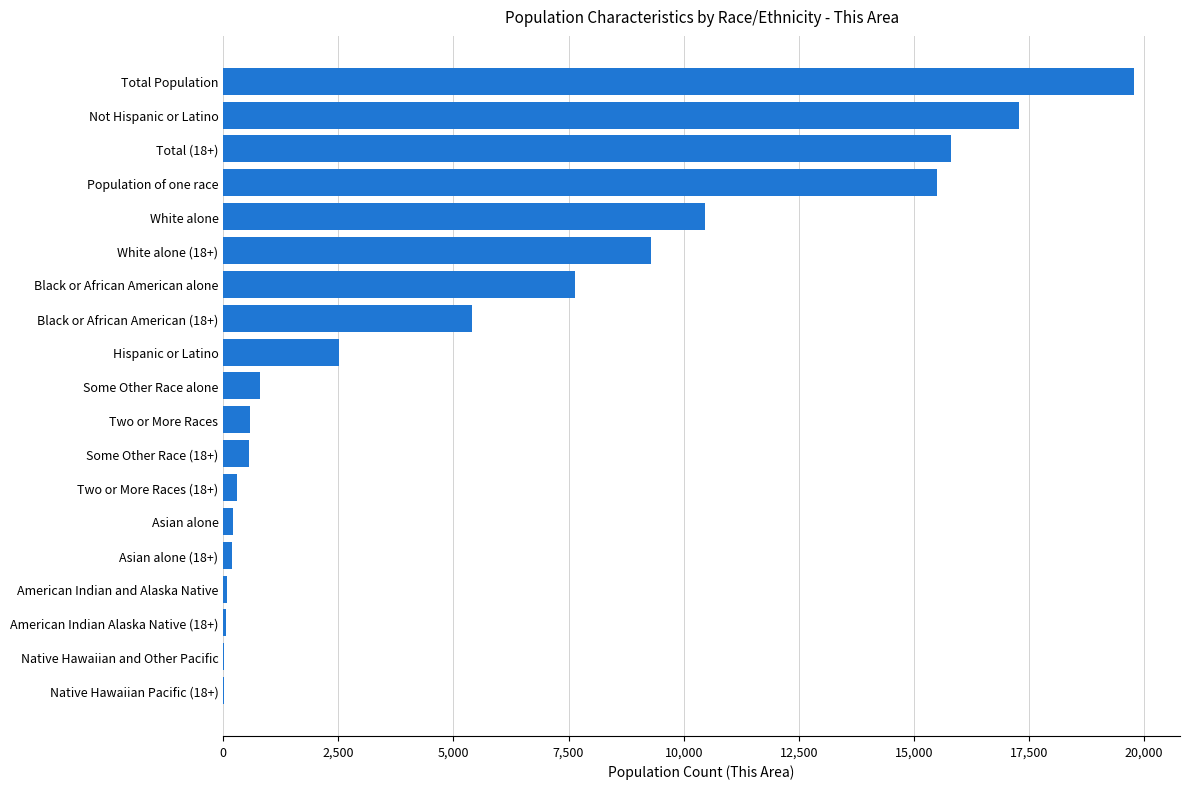

What is the maximum value shown in the chart?

19788